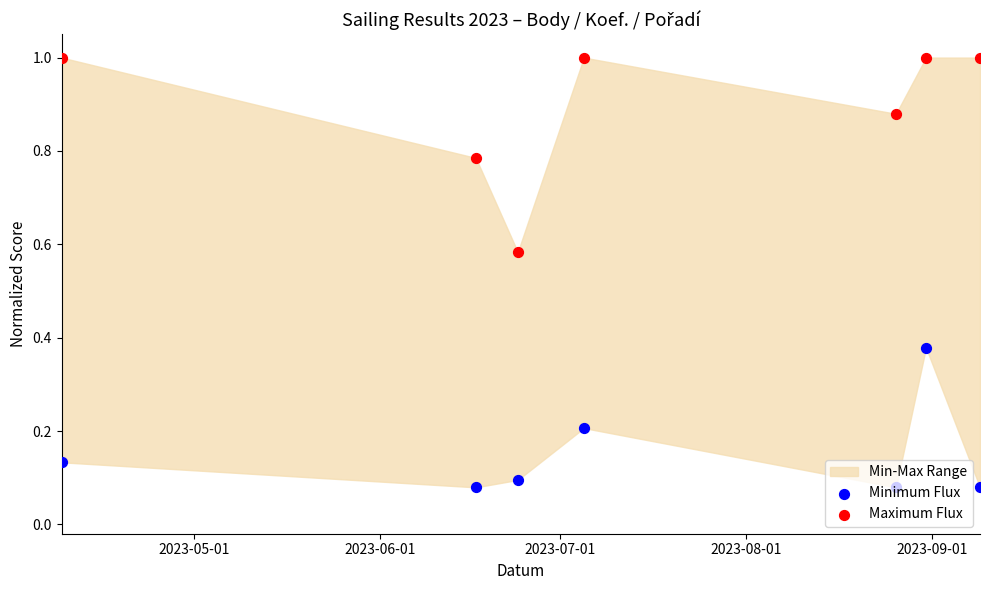

Which series contains the lowest Y value?

Minimum Flux